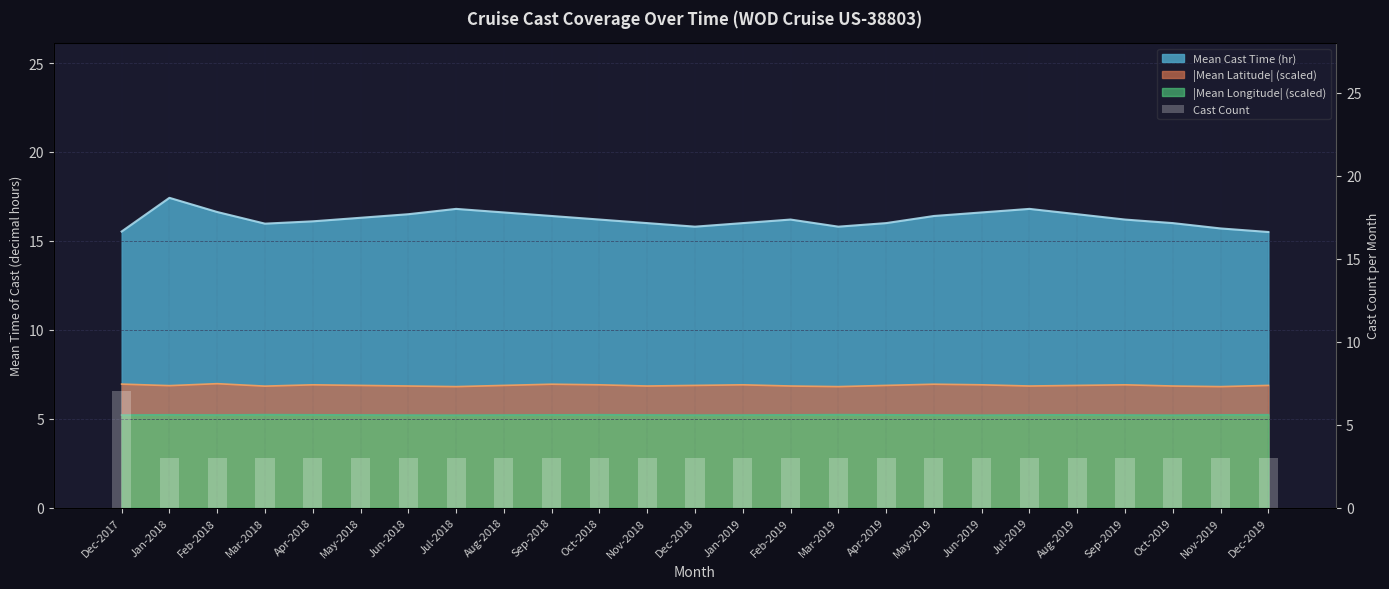

The chart shows a value of 3 at Apr-2019. True or false?

True